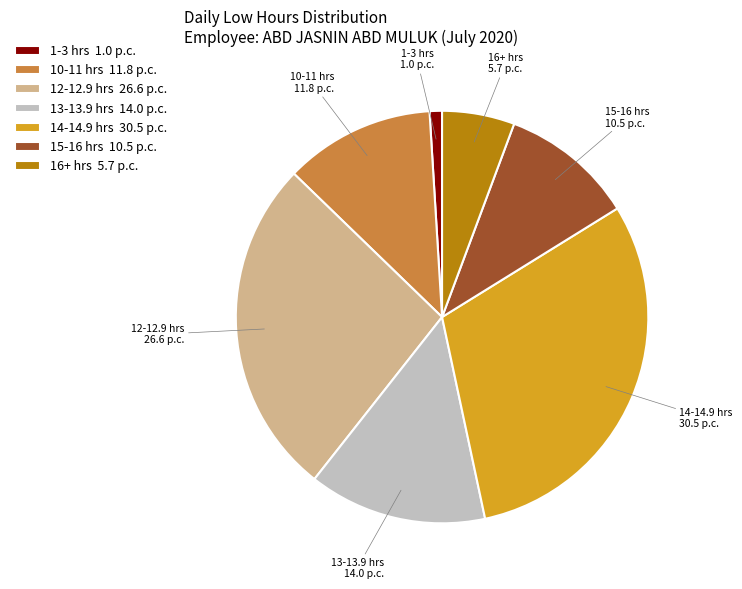

Count the number of slices in the pie.

7